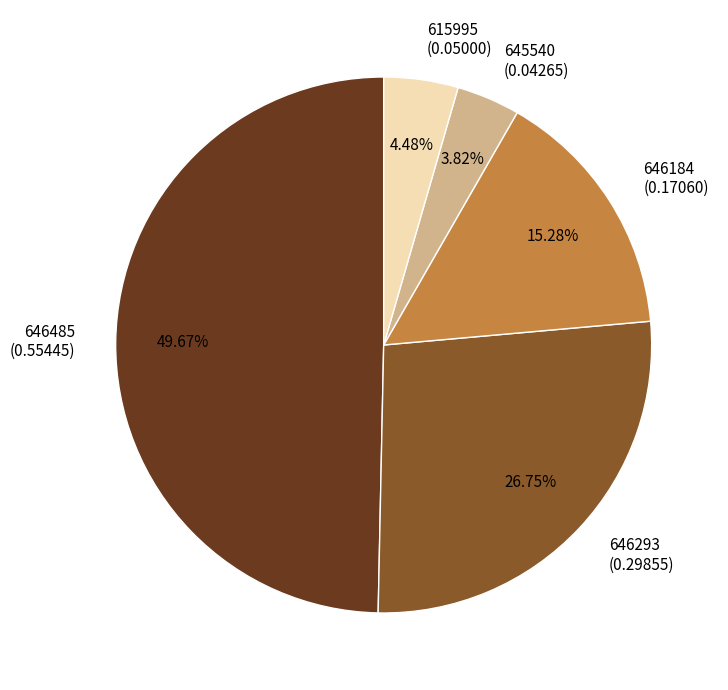

To the nearest percent, what is the difference between the 645540 and 646184 slice percentages?

11%